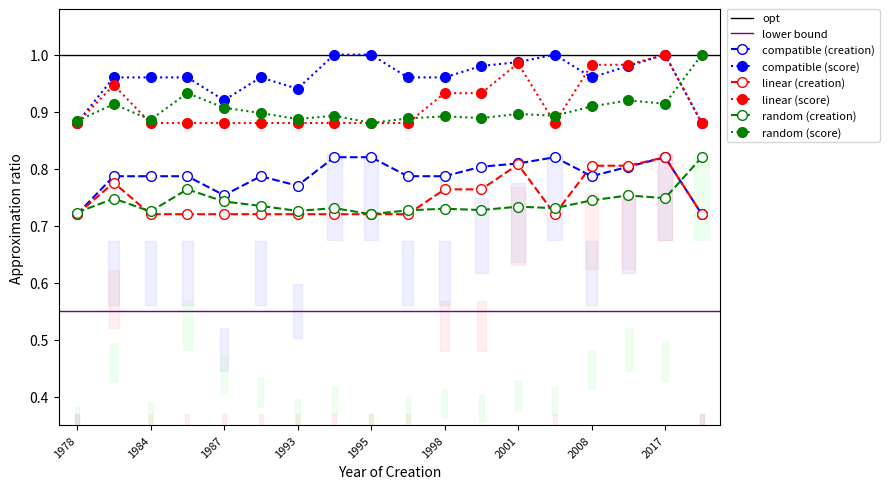

At which label does linear (score) reach its peak?

2017